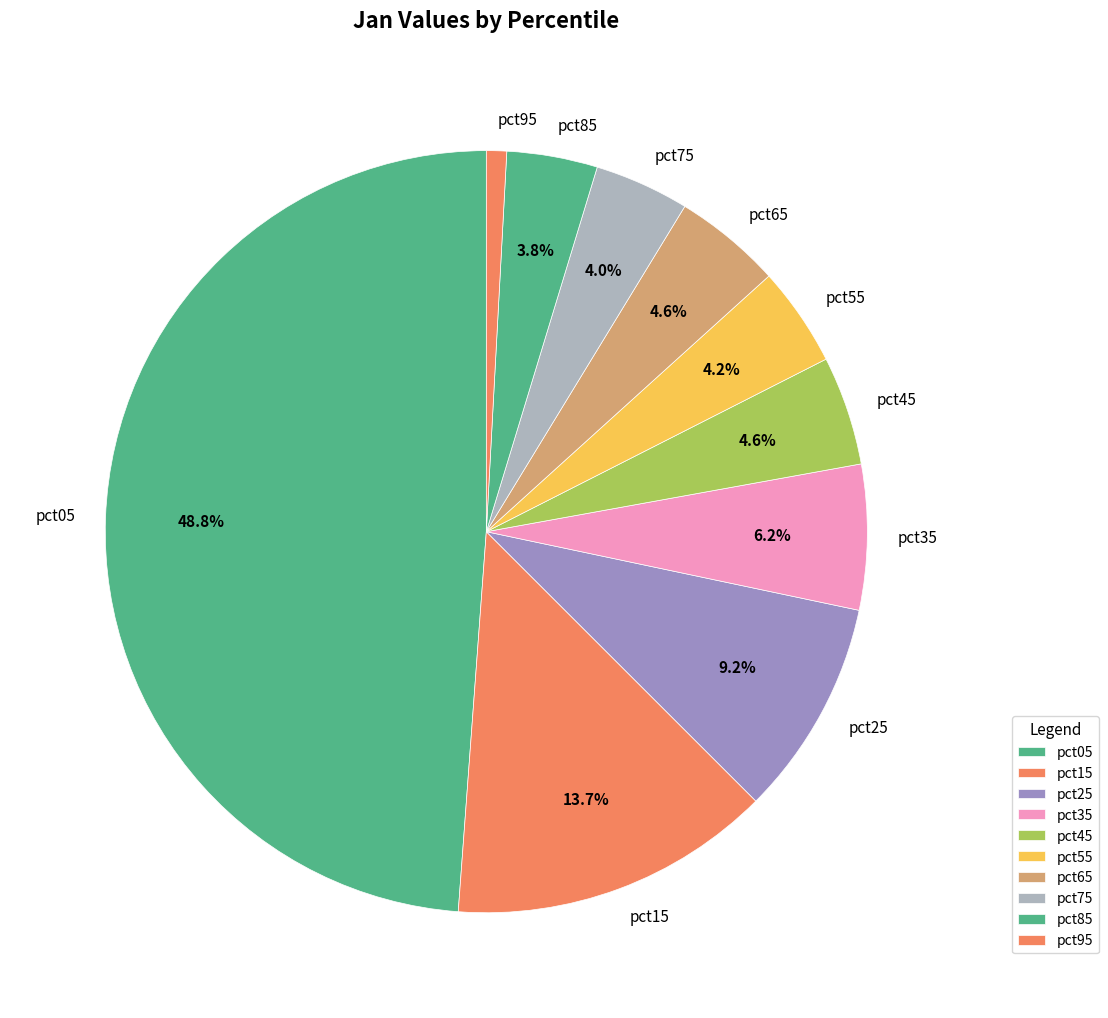

To the nearest percent, what is the difference between the largest and smallest slice percentages?

48%